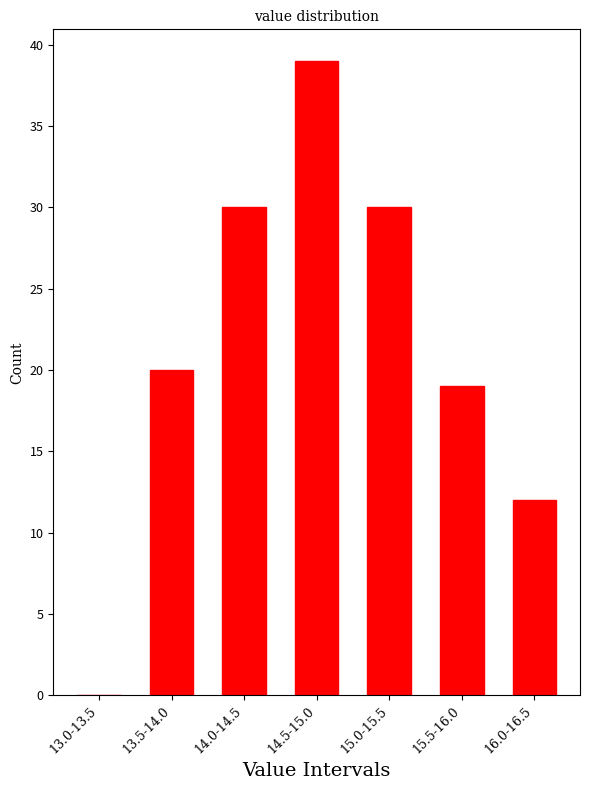

Reading left to right, extract all data points from this chart.

13.0-13.5=0	13.5-14.0=20	14.0-14.5=30	14.5-15.0=39	15.0-15.5=30	15.5-16.0=19	16.0-16.5=12